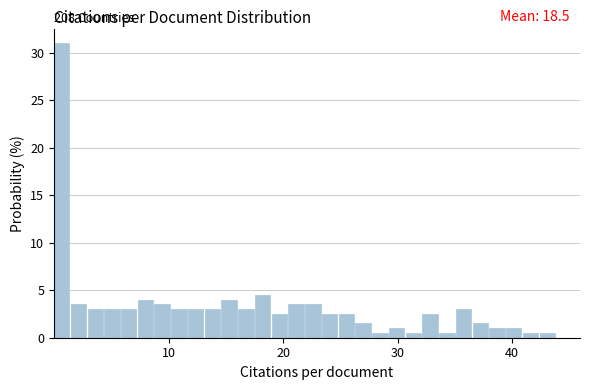

Around what value on the x-axis is the tallest bar? Give the approximate position of its centre, as read against the axis.

1